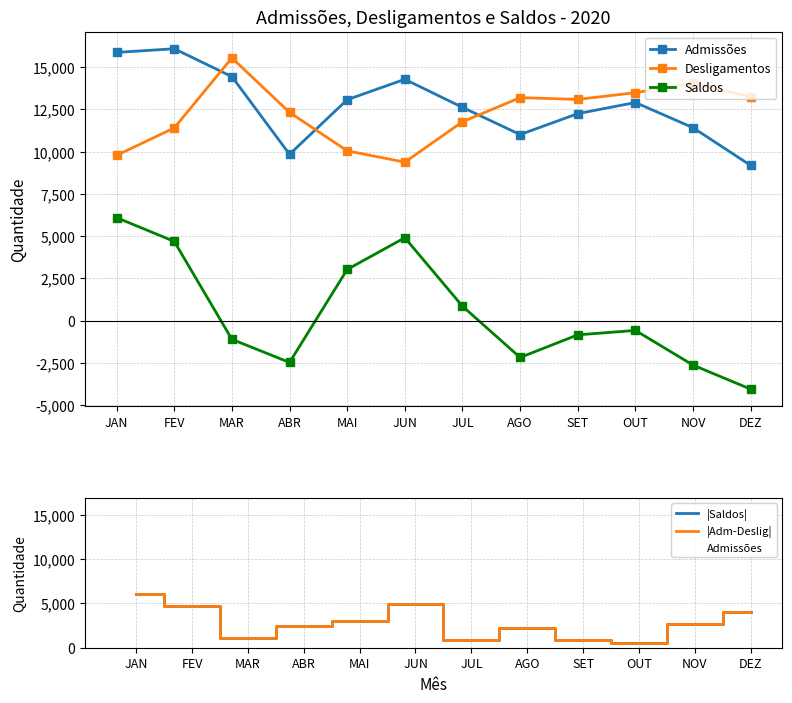

The Saldos series shows 4688 at FEV. True or false?

True